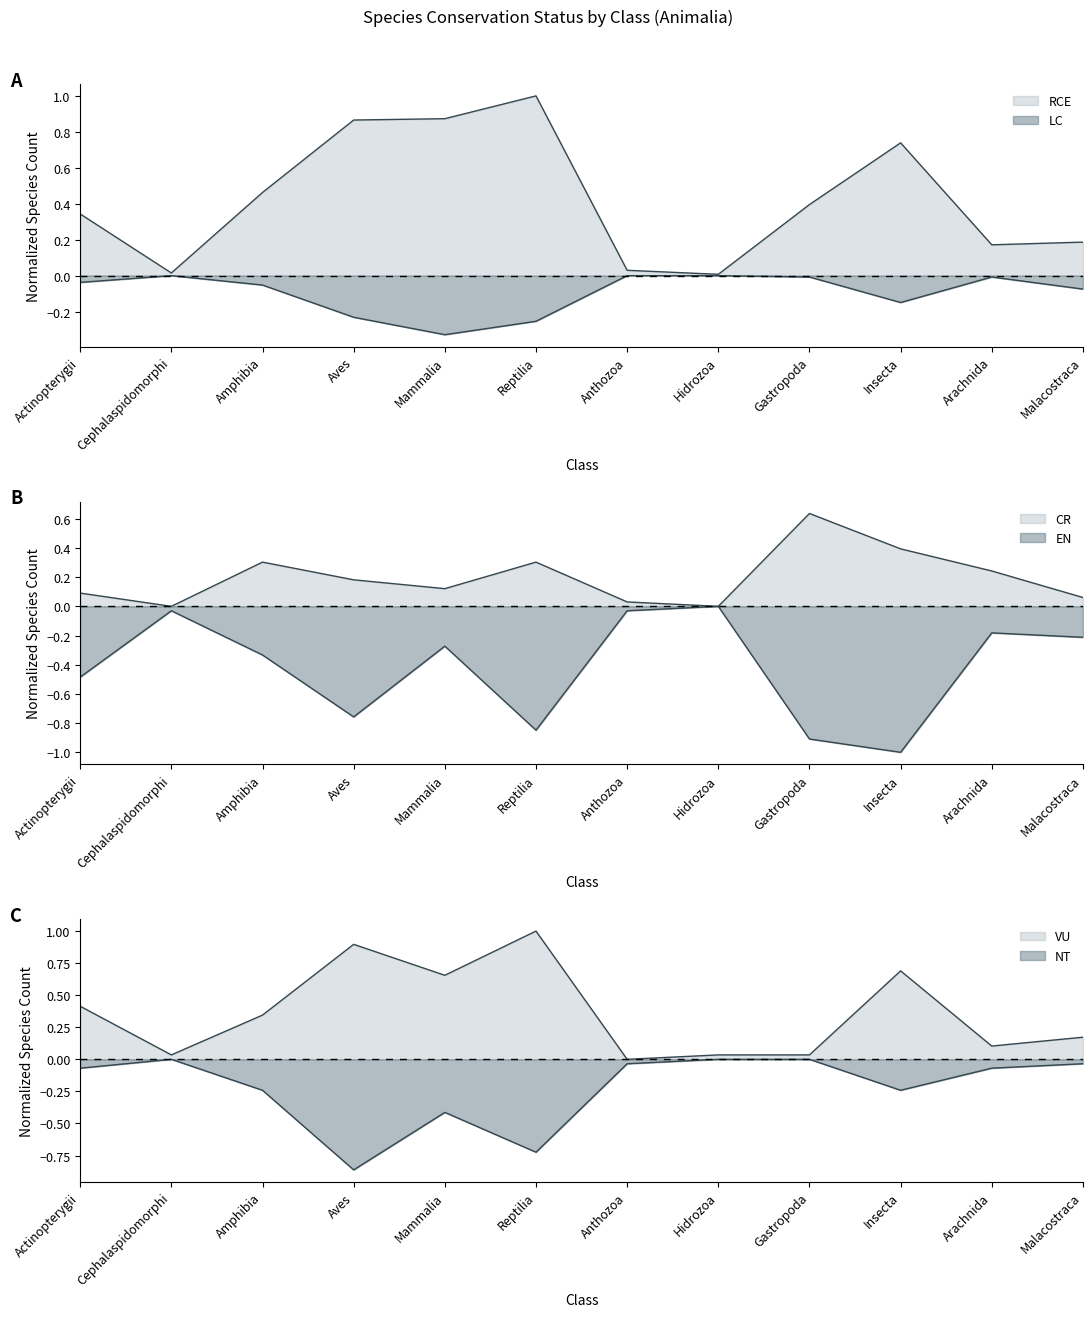

At which label is CR closest to 0?

Cephalaspidomorphi